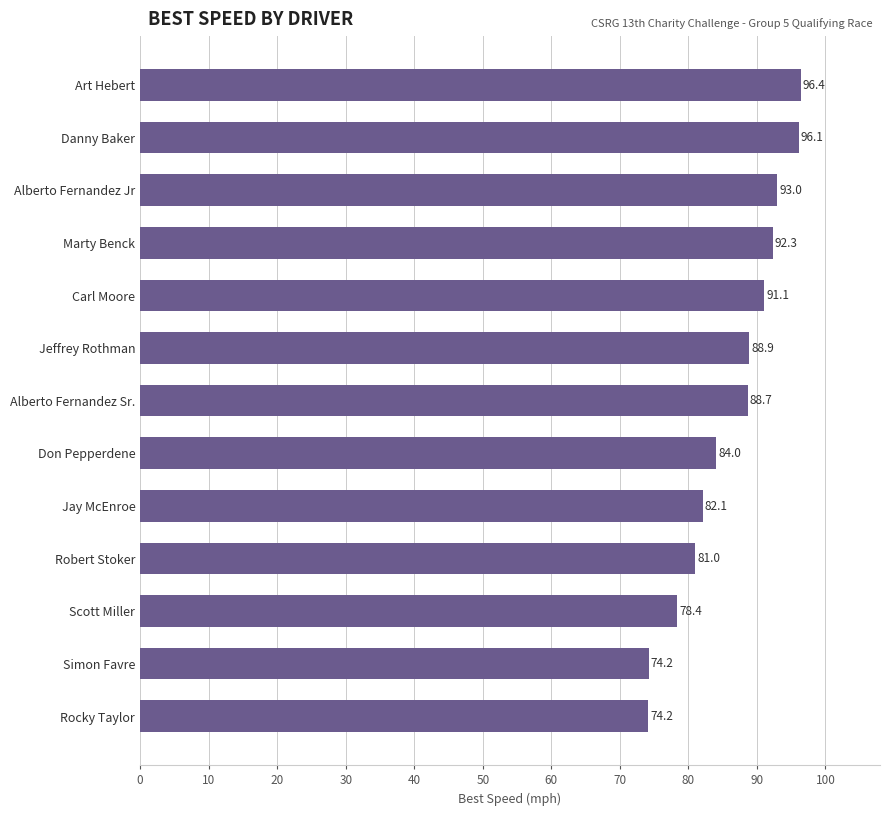

Are the bars grouped side by side (vs. stacked)?

No